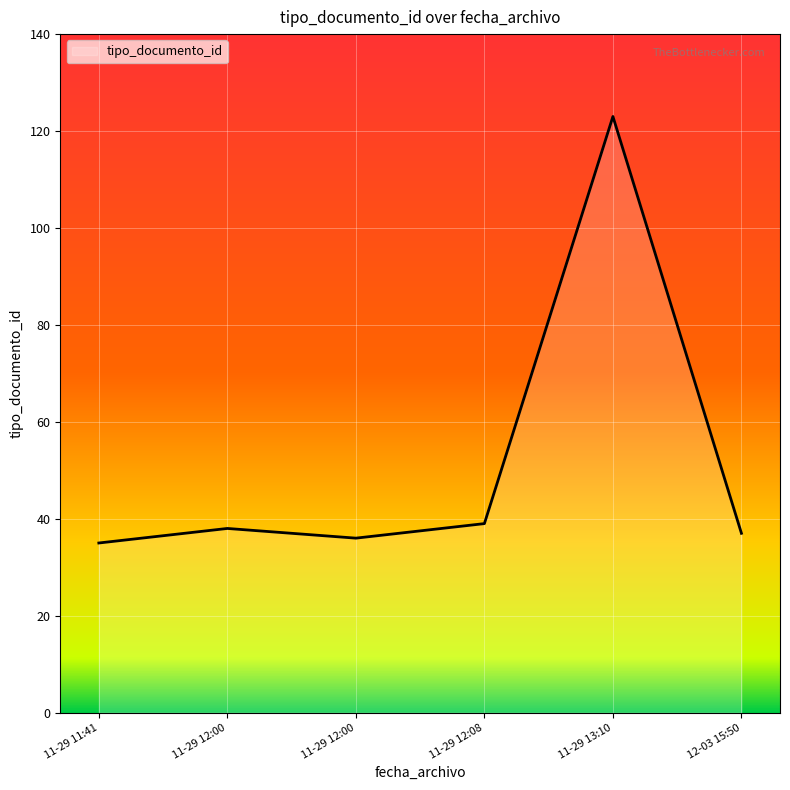

At which category does the chart reach its minimum across all series?

2012-11-29 11:41:51